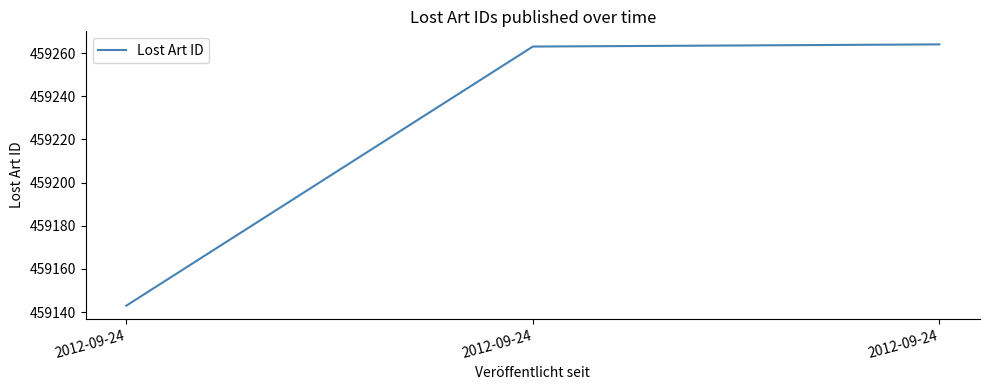

Does the chart have visible grid lines?

No